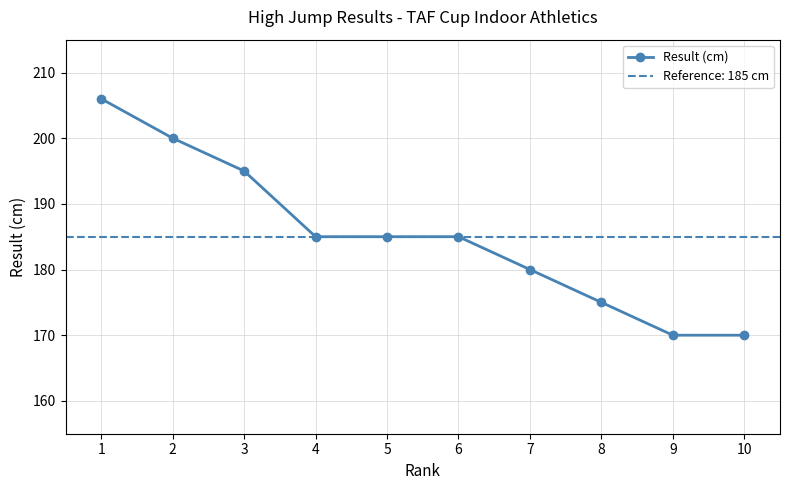

What is the value of the 2nd point from the left?

200